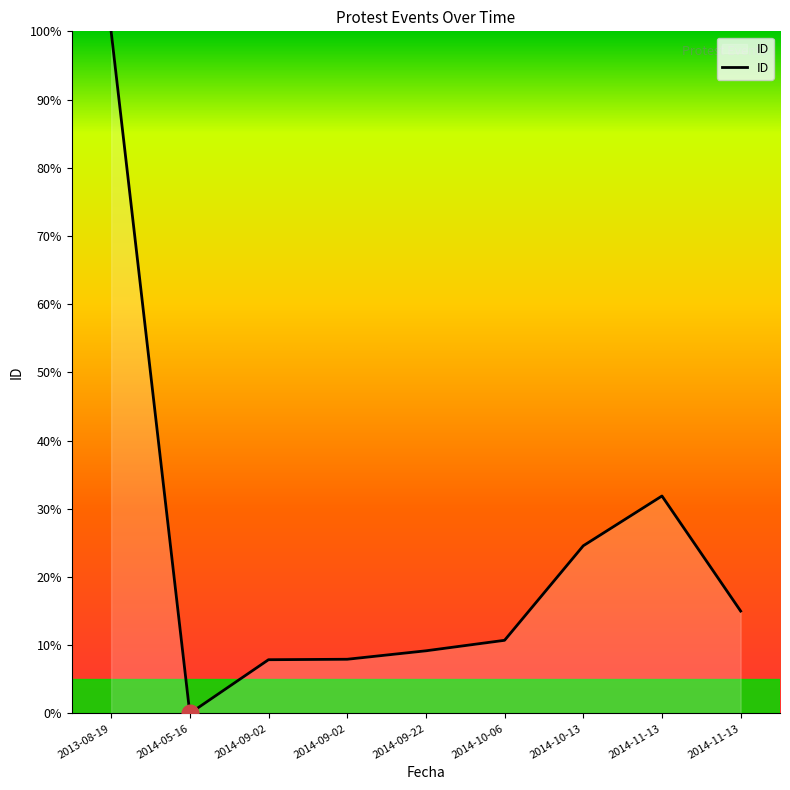

List the labels in order of value, largest first.

2013-08-19, 2014-11-13, 2014-10-13, 2014-11-13, 2014-10-06, 2014-09-22, 2014-09-02, 2014-09-02, 2014-05-16